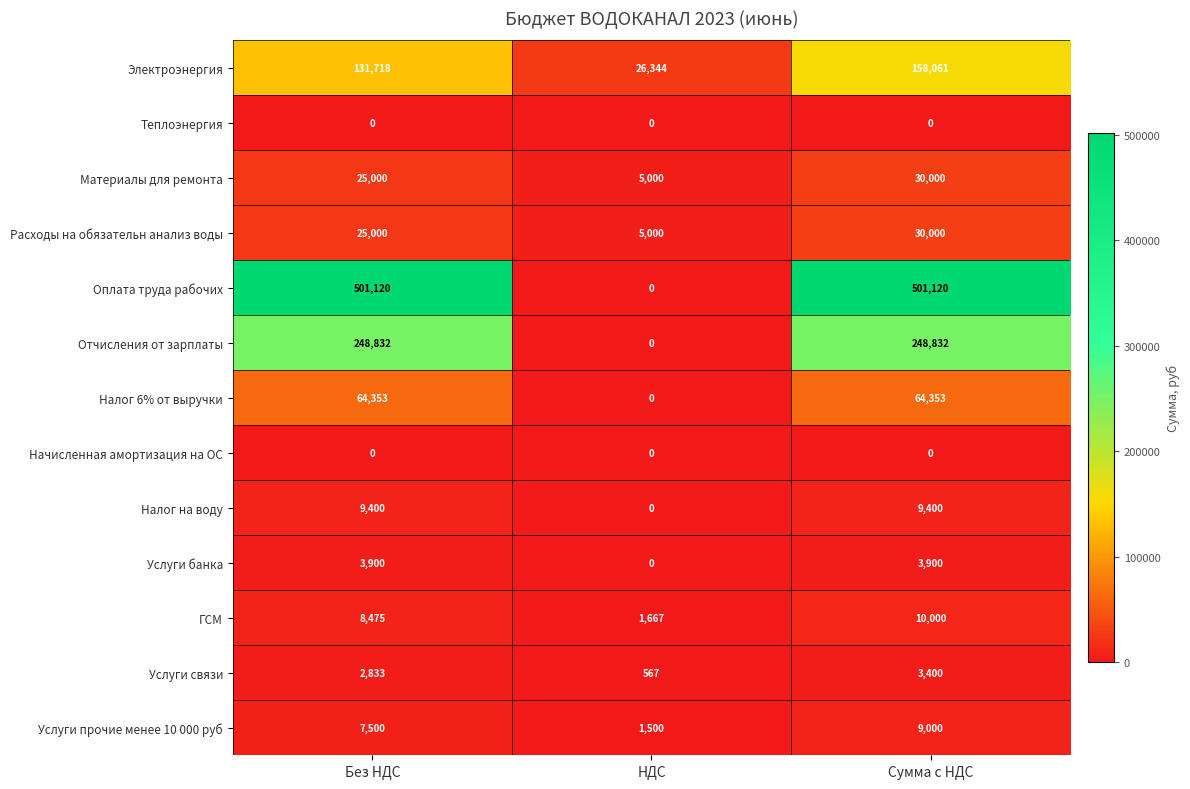

What is the spread (max minus min) of values at НДС?

26344